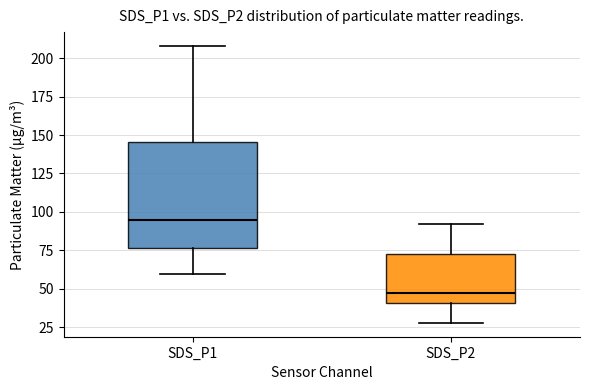

Comparing the boxes themselves (not the whiskers), which one is the tallest?

SDS_P1